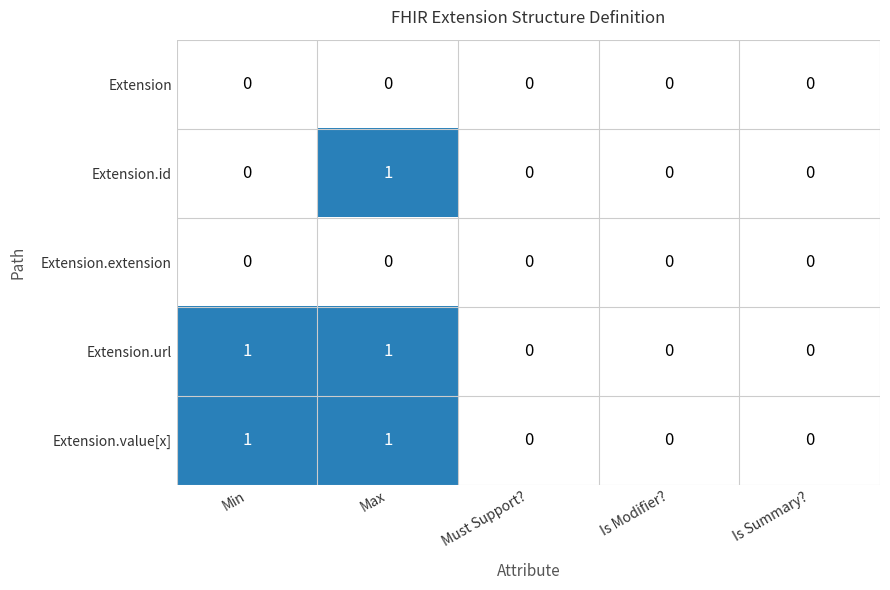

True or false: Extension.id has a value of 0 at Must Support?.

True